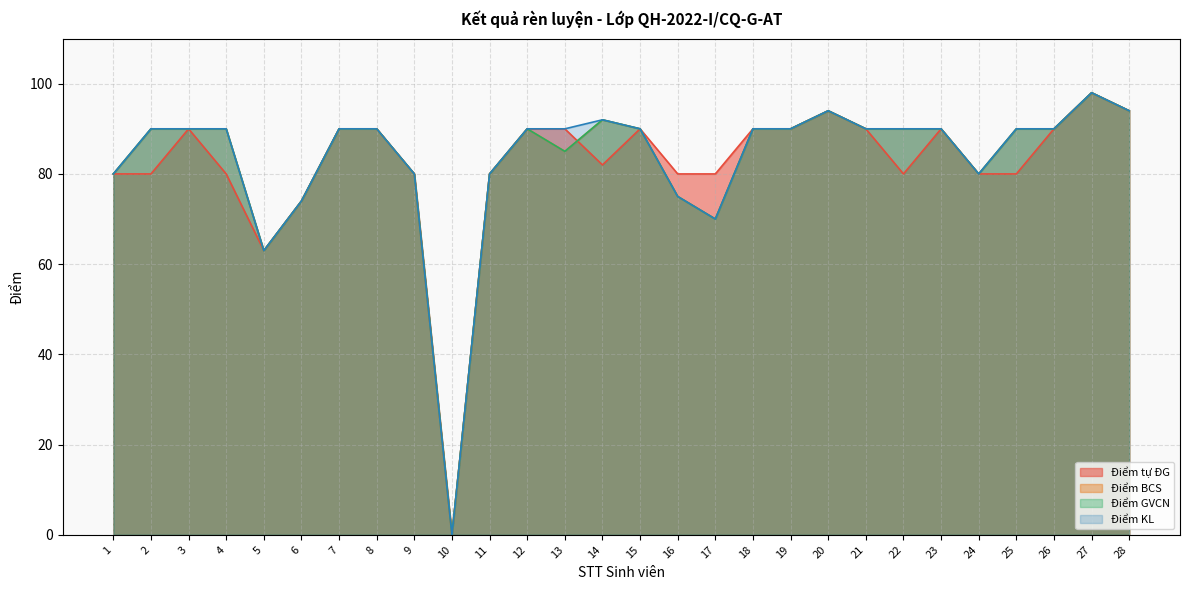

Which series has the largest range (max minus min)?

Điểm tự ĐG